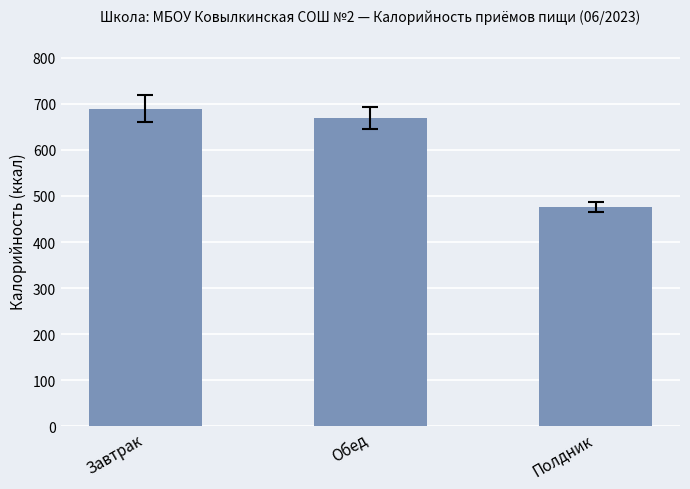

Is it true that the value at Обед is 1013.4?

False